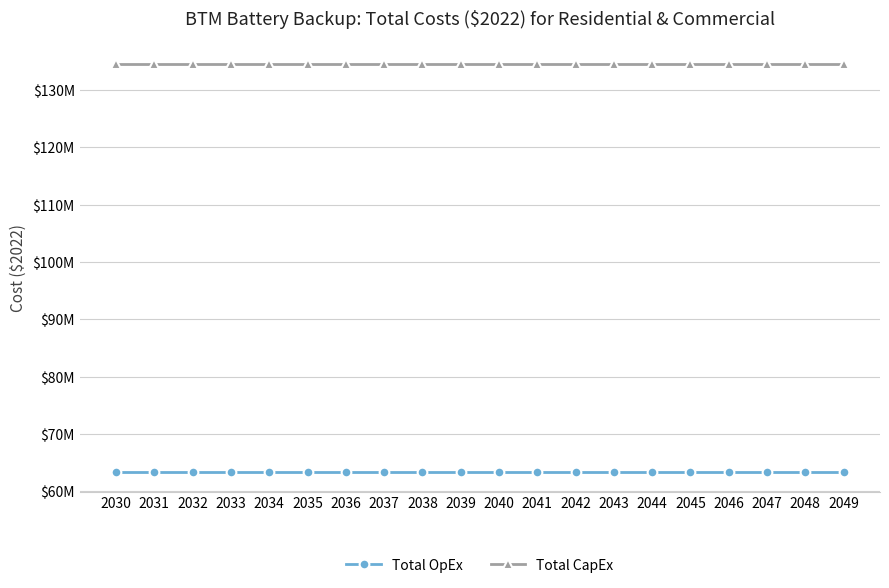

Reading right to left, transcribe all the data shown in this chart.

Total OpEx: 2049=63415713.8	2048=63415713.8	2047=63415713.8	2046=63415713.8	2045=63415713.8	2044=63415713.8	2043=63415713.8	2042=63415713.8	2041=63415713.8	2040=63415713.8	2039=63415713.8	2038=63415713.8	2037=63415713.8	2036=63415713.8	2035=63415713.8	2034=63415713.8	2033=63415713.8	2032=63415713.8	2031=63415713.8	2030=63415713.8
Total CapEx: 2049=134474793.4	2048=134474793.4	2047=134474793.4	2046=134474793.4	2045=134474793.4	2044=134474793.4	2043=134474793.4	2042=134474793.4	2041=134474793.4	2040=134474793.4	2039=134474793.4	2038=134474793.4	2037=134474793.4	2036=134474793.4	2035=134474793.4	2034=134474793.4	2033=134474793.4	2032=134474793.4	2031=134474793.4	2030=134474793.4